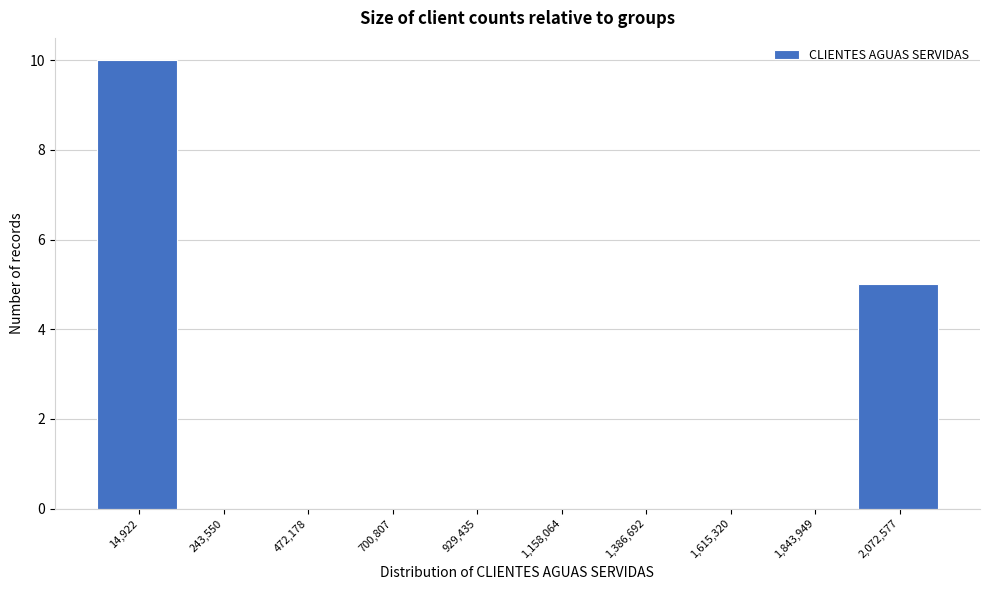

Reading left to right, list all the values displayed in this chart.

14,922=10	243,550=0	472,178=0	700,807=0	929,435=0	1,158,064=0	1,386,692=0	1,615,320=0	1,843,949=0	2,072,577=5